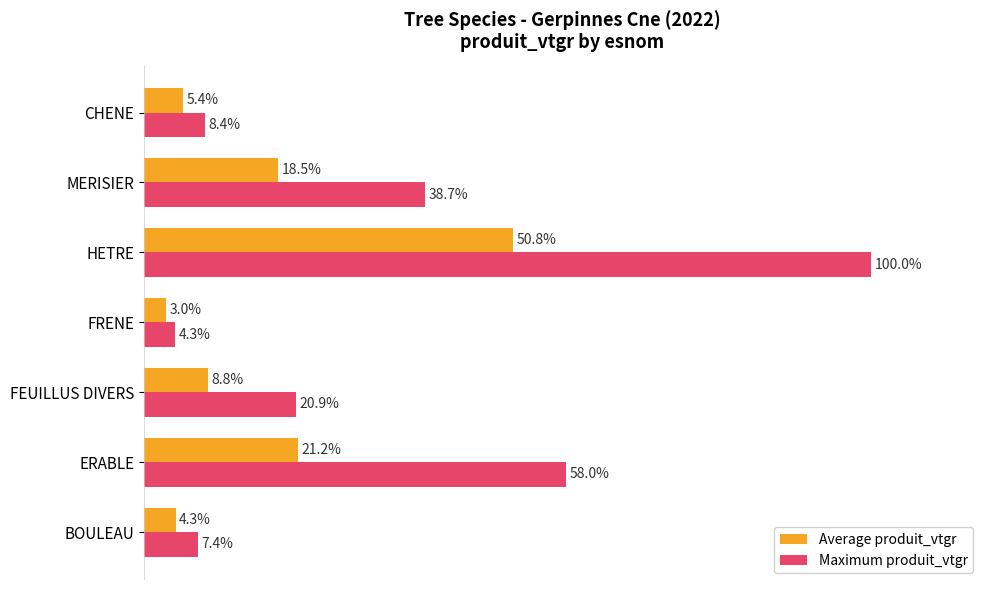

Which series has the largest total across all categories?

Maximum produit_vtgr